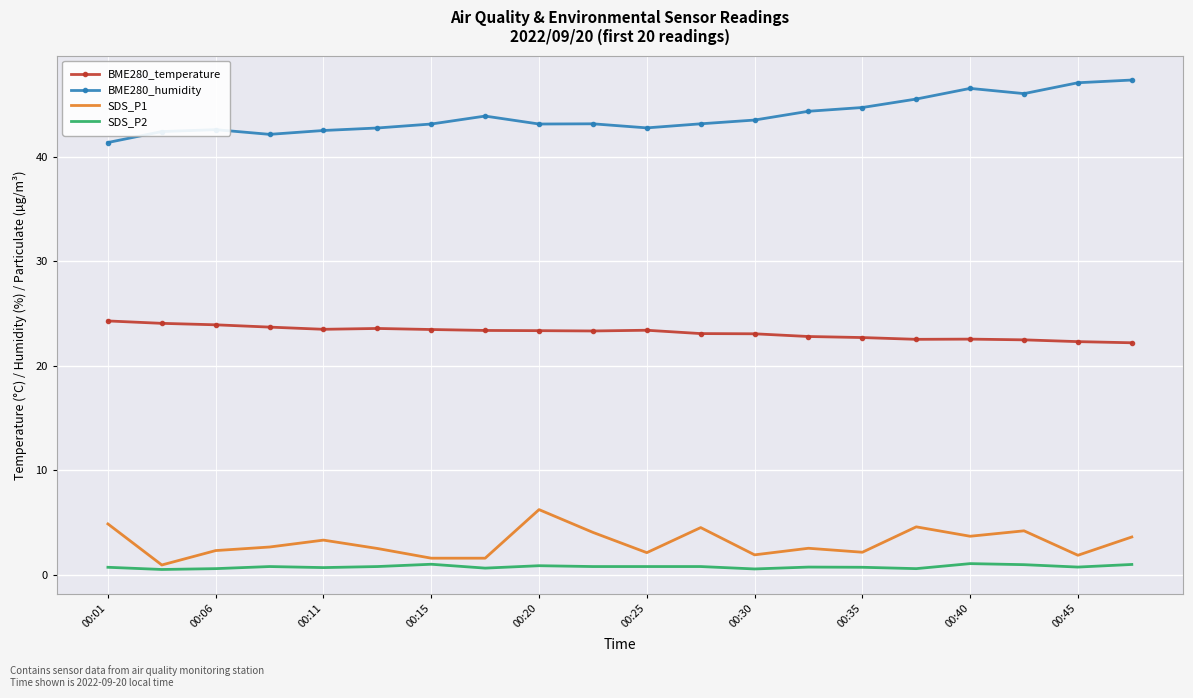

What is the lowest value of the BME280_temperature series?

22.2